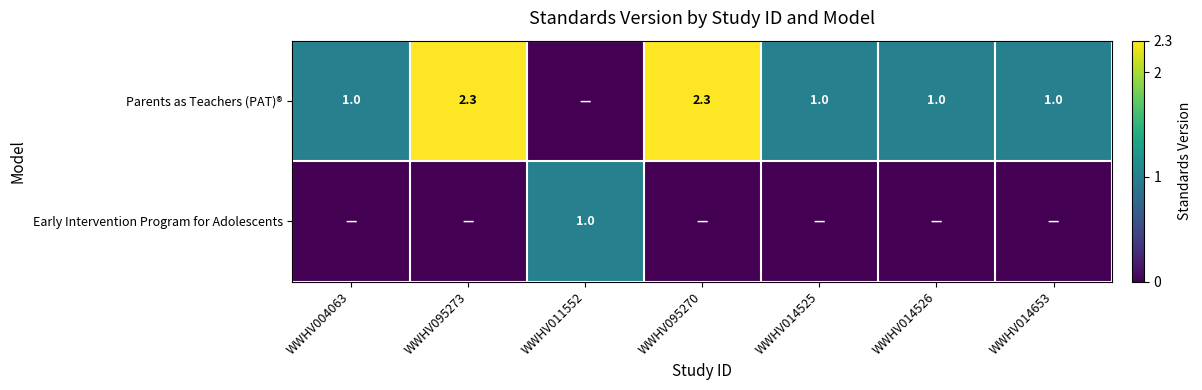

Is it true that Parents as Teachers (PAT)® equals 3.4 at WWHV095270?

False